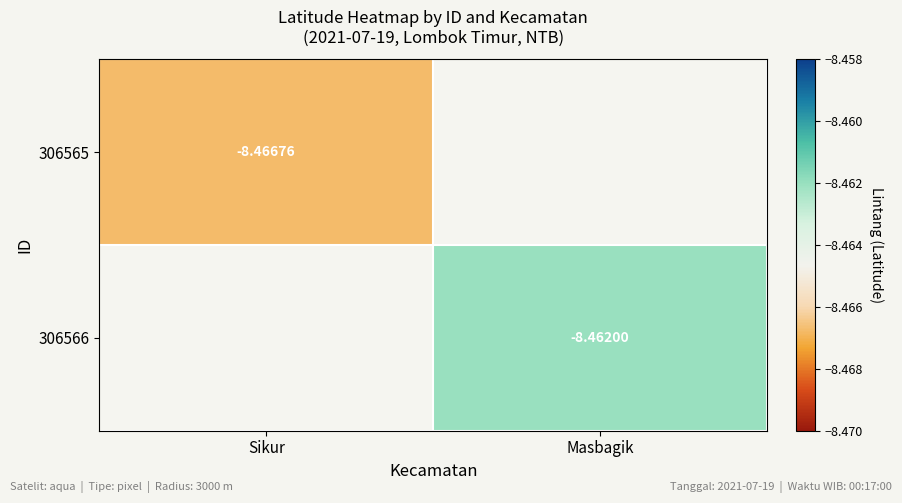

Is the value of 306565 at Sikur greater than the value of 306566 at Masbagik?

No